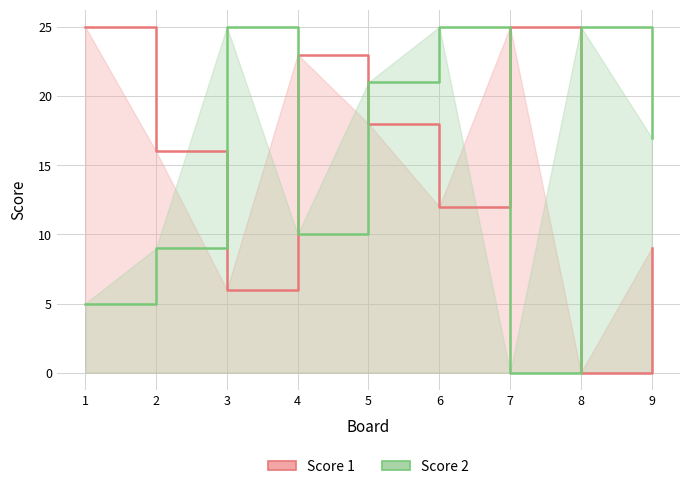

What is the difference between the maximum and minimum values in the Score 2 series?

25